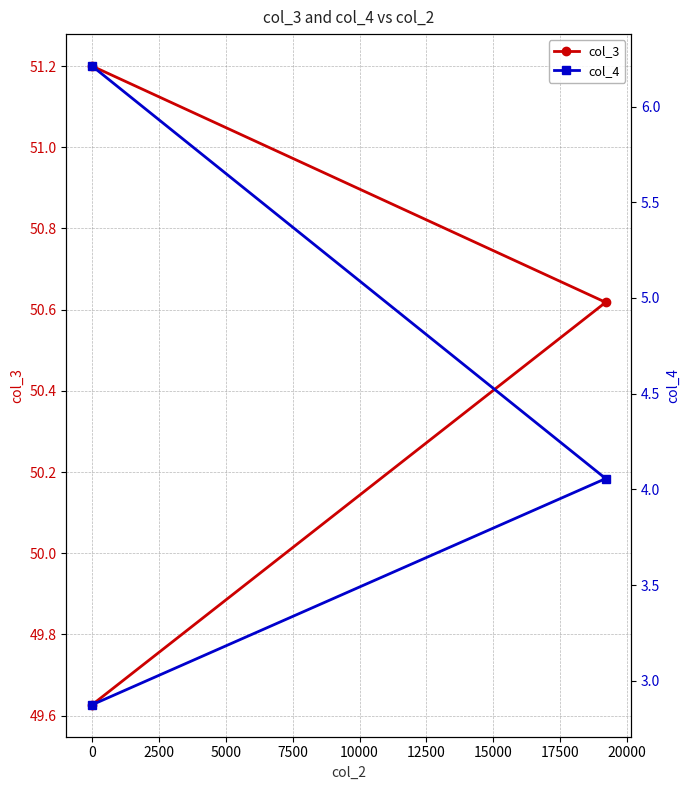

Is this an area chart (filled region under the line)?

No